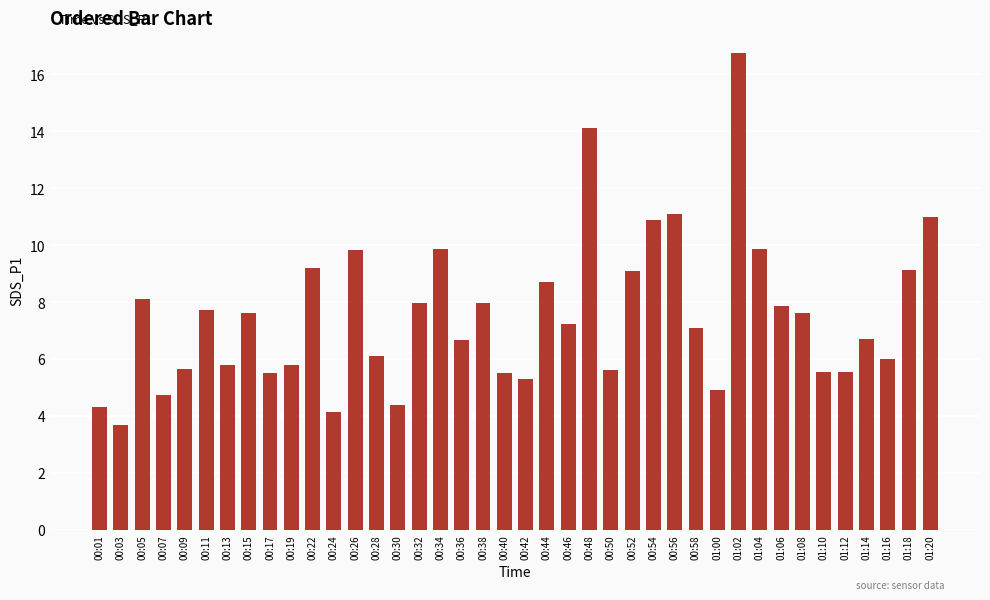

Which category has the lowest value across all series?

00:03